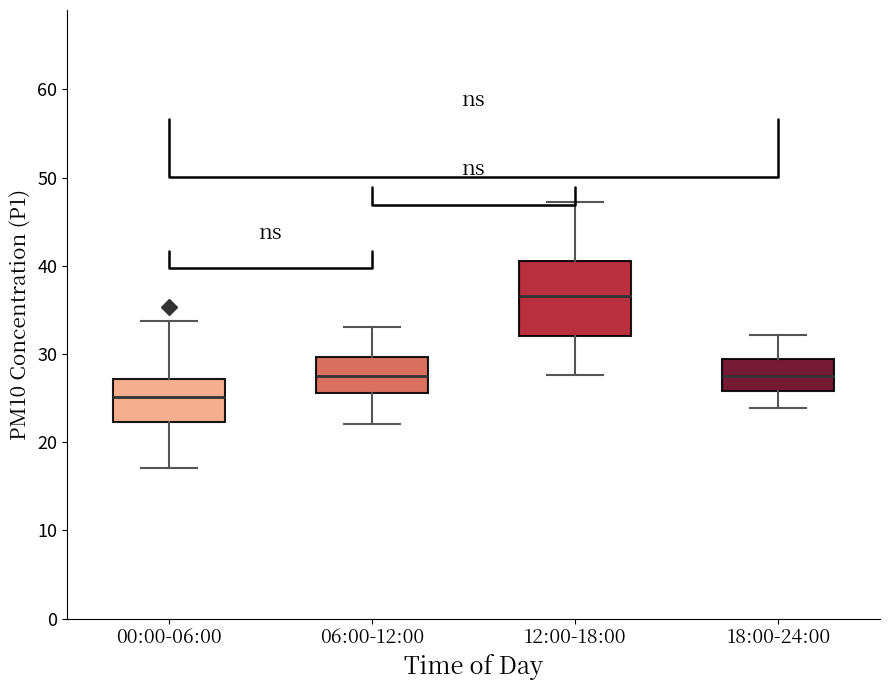

Reading left to right, read every box against the y-axis: the position of its median line, the range the box covers, and the ends of its whiskers. The values are not printed on the chart, so give them approximately, as read against the axis.

00:00-06:00: median 25, box 22 to 27, whiskers 17 to 34
06:00-12:00: median 28, box 26 to 30, whiskers 22 to 33
12:00-18:00: median 37, box 32 to 41, whiskers 28 to 47
18:00-24:00: median 28, box 26 to 29, whiskers 24 to 32